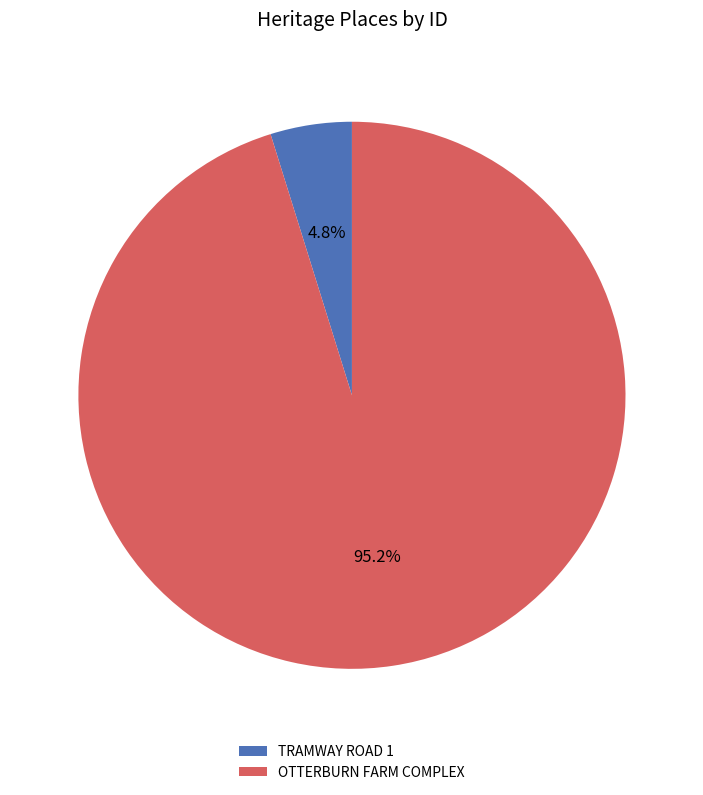

Which slice is the largest?

OTTERBURN FARM COMPLEX